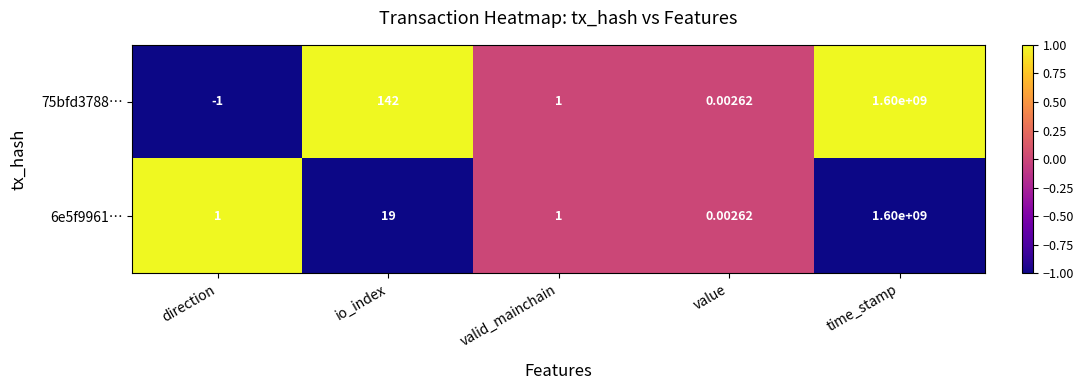

How many data points in 6e5f9961… are less than 1?

1